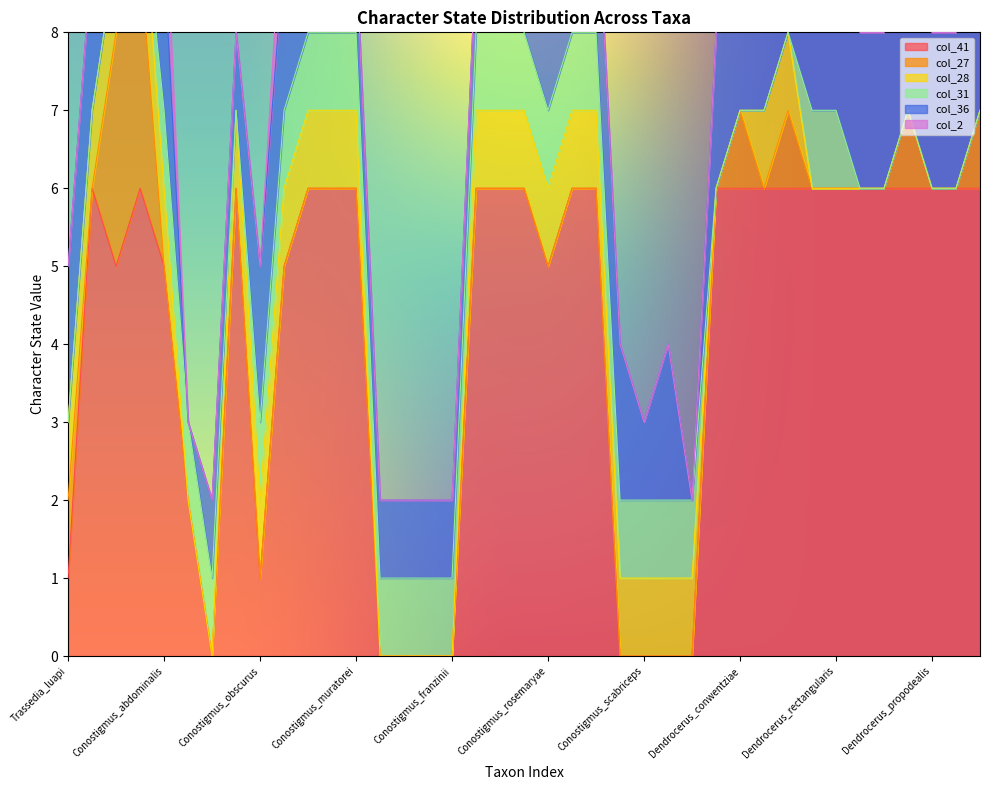

Does the chart have visible grid lines?

No